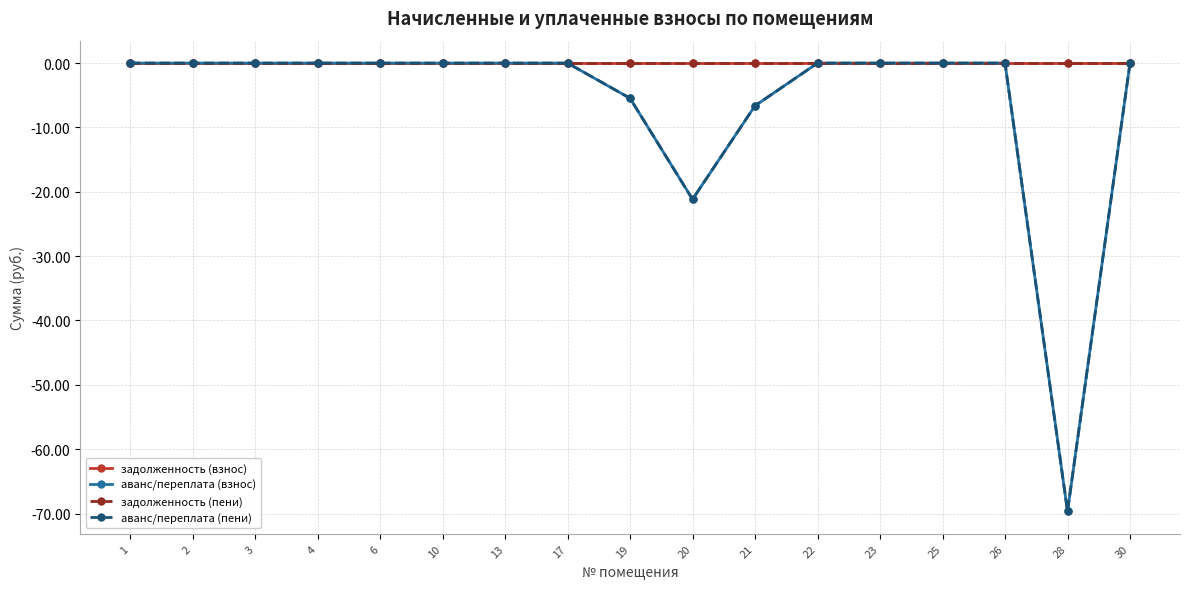

Does the chart have visible grid lines?

Yes